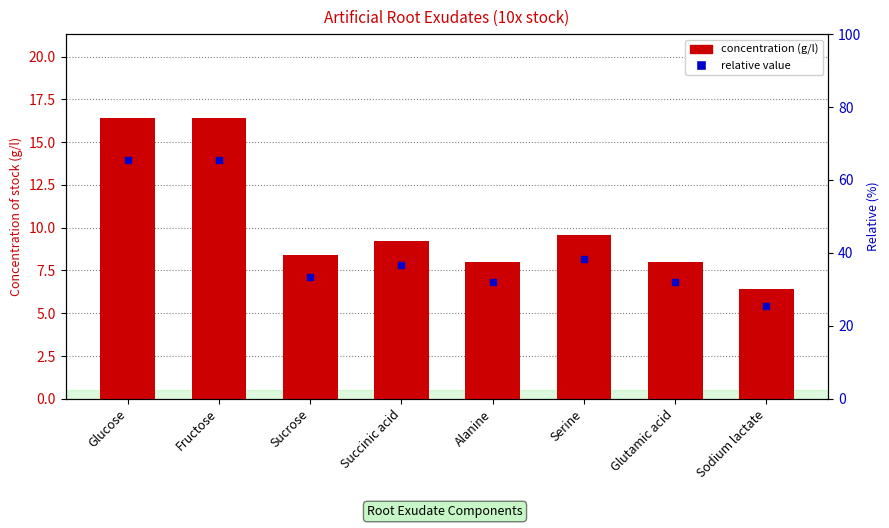

Rank the categories by value from lowest to highest.

Sodium lactate, Alanine, Glutamic acid, Sucrose, Succinic acid, Serine, Glucose, Fructose